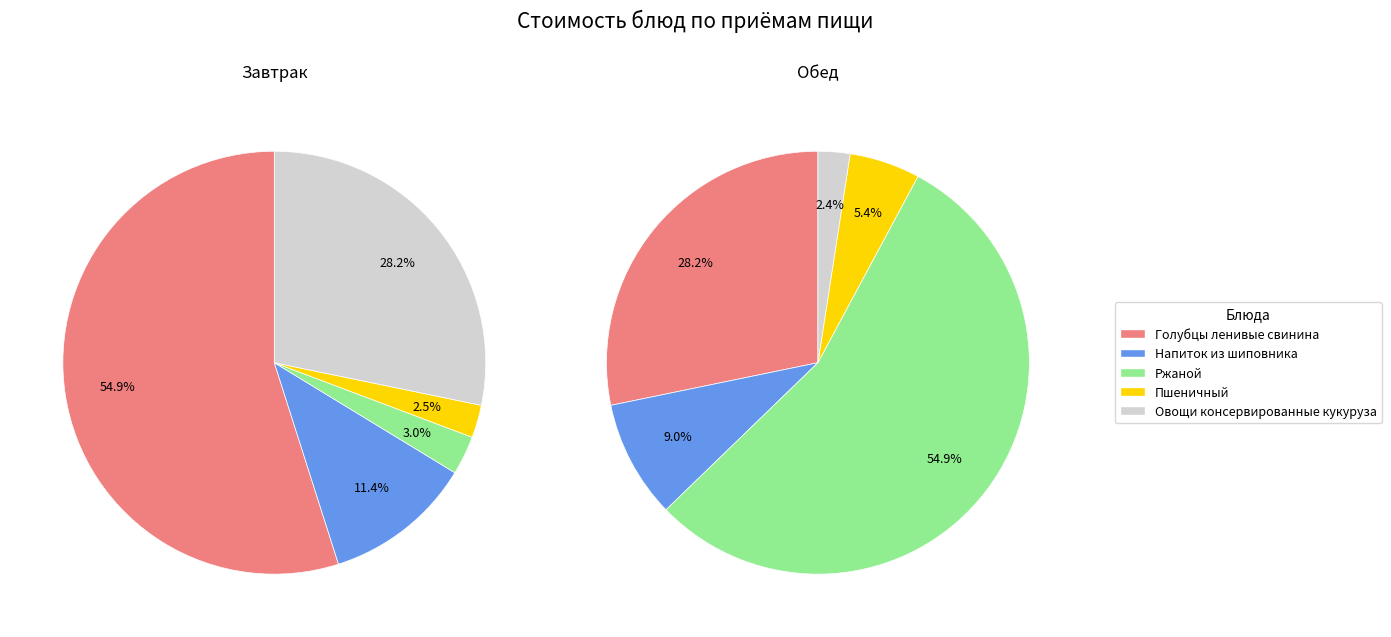

Between Ржаной and Пшеничный, which is larger?

Ржаной